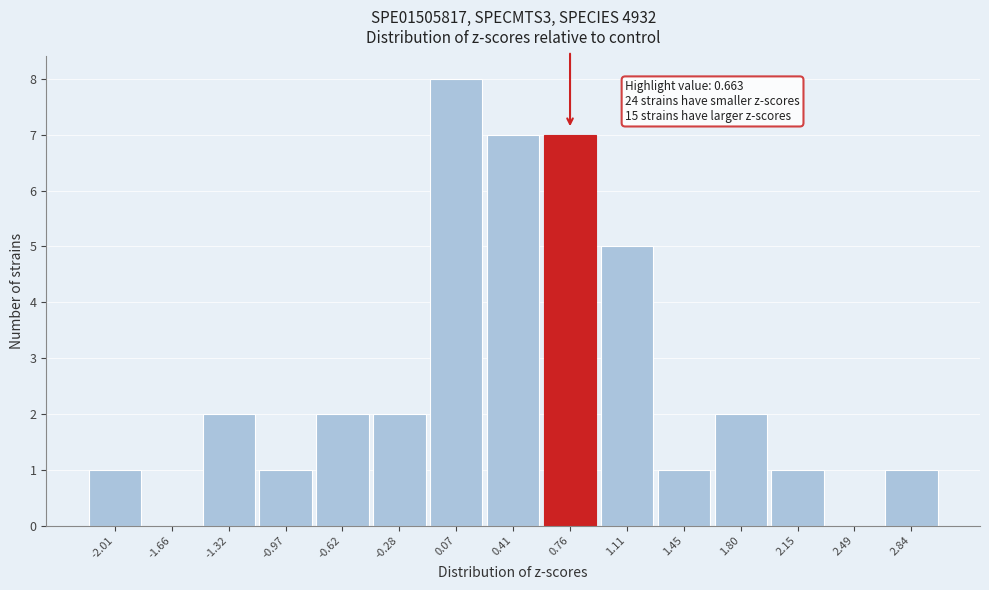

Which range on the x-axis has the tallest bar?

-0.10 to 0.25